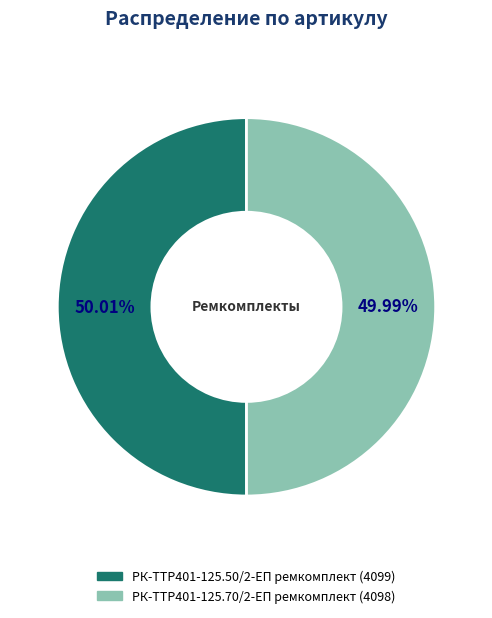

What percentage is NOT represented by РК-TTР401-125.50/2-ЕП ремкомплект?

50.0%